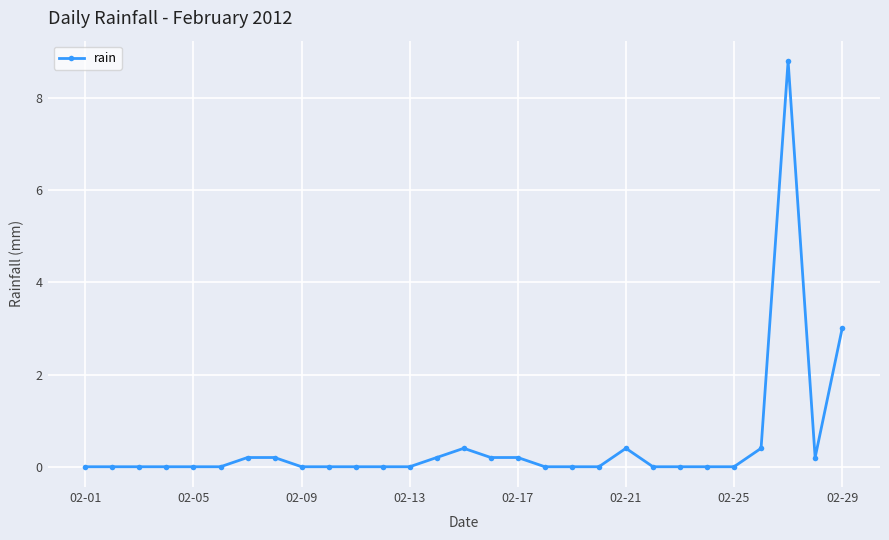

True or false: there are more than 0 points higher than both neighbors.

True